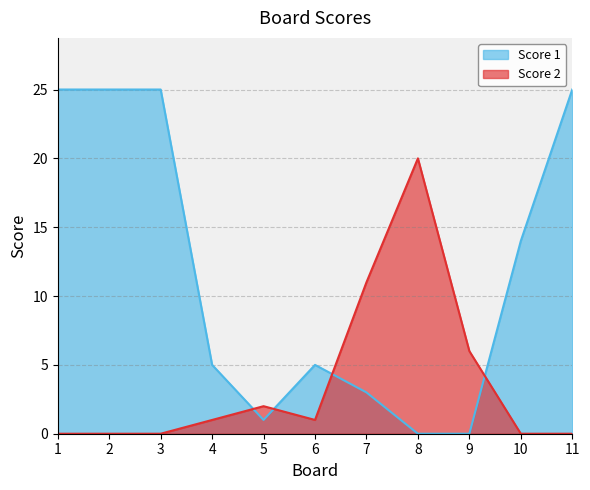

Rank the series at 5 from lowest to highest value.

Score 1, Score 2